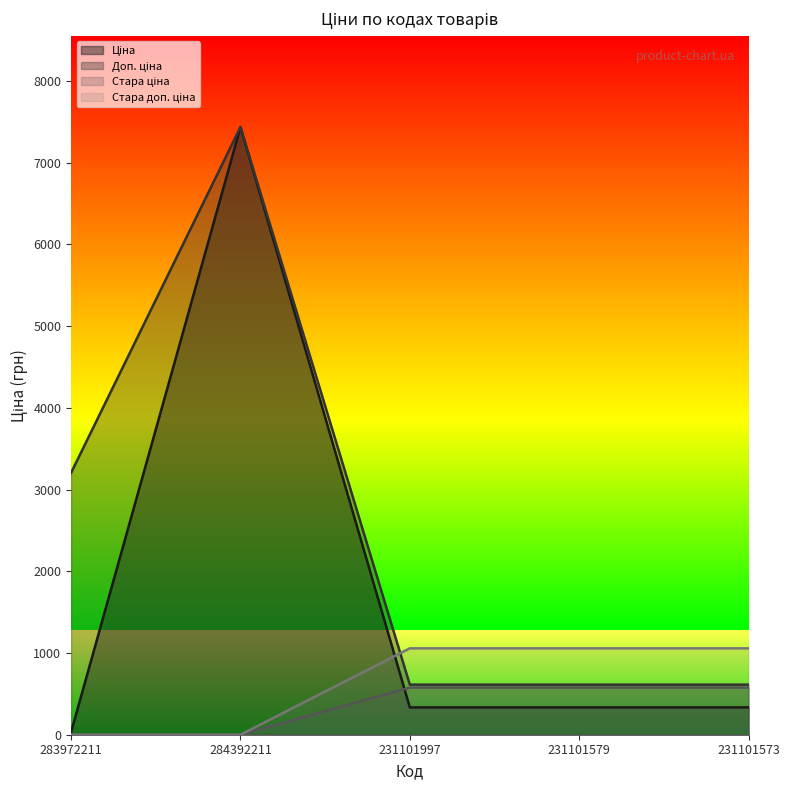

At which label does Стара ціна first exceed 576?

231101997